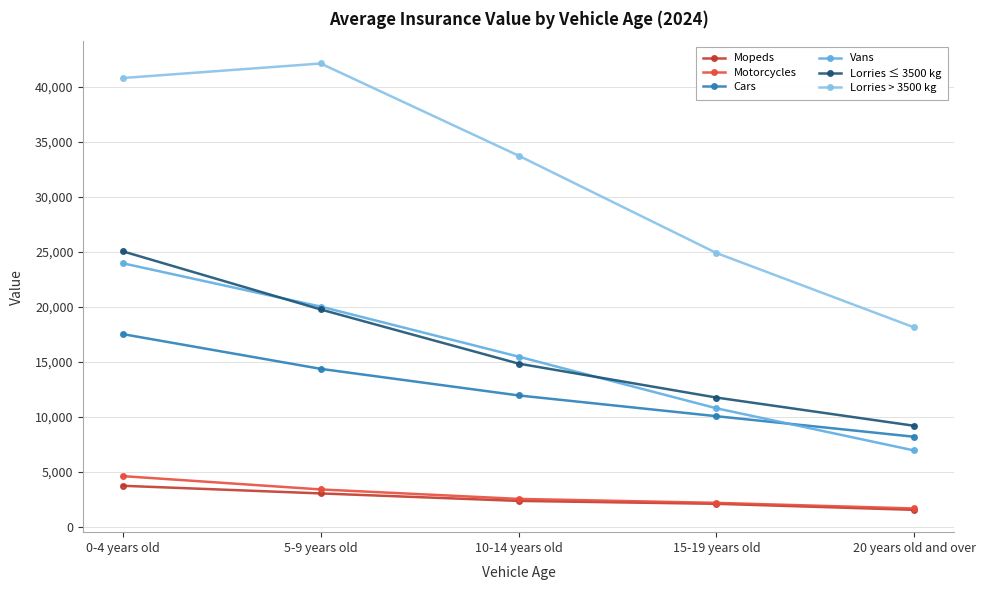

Which series has the largest total across all categories?

Lorries > 3500 kg